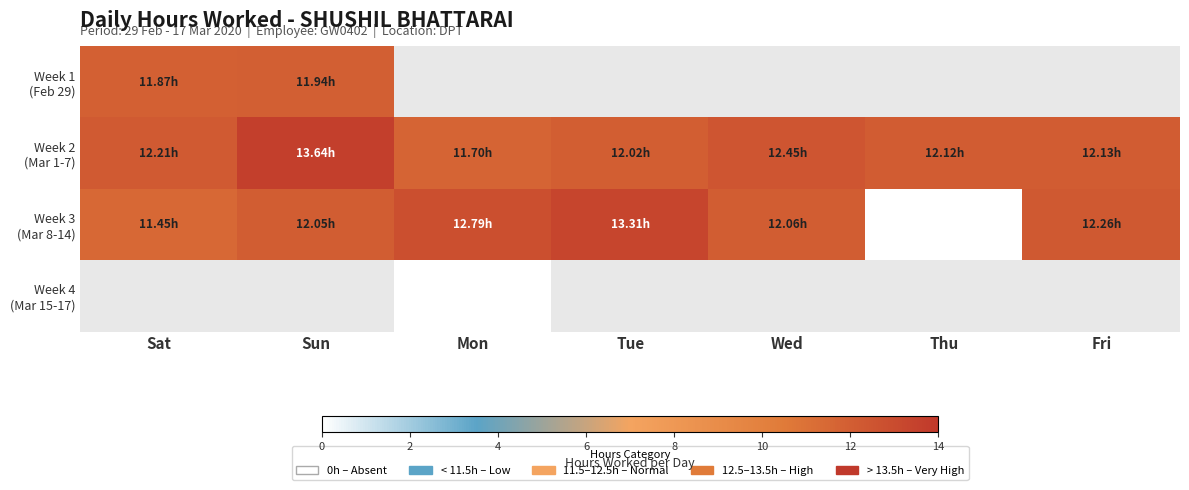

List the labels in order of Week 3 (Mar 8-14) value, smallest first.

Thu, Sat, Sun, Wed, Fri, Mon, Tue